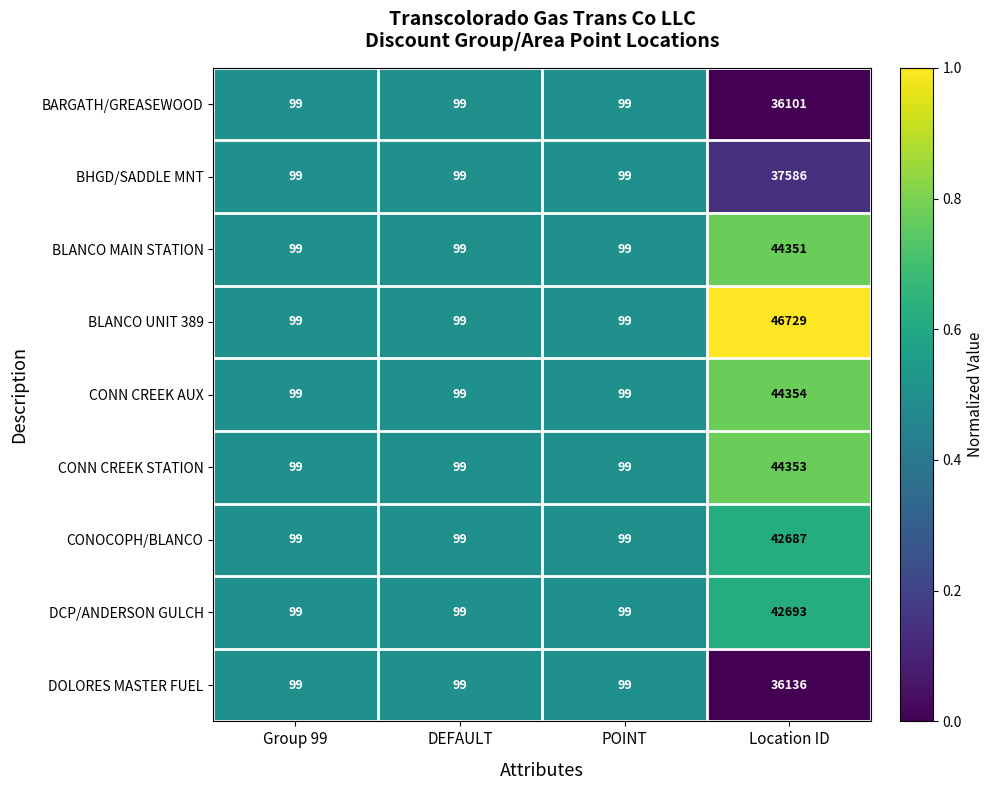

At which label does BLANCO MAIN STATION reach its peak?

Location ID